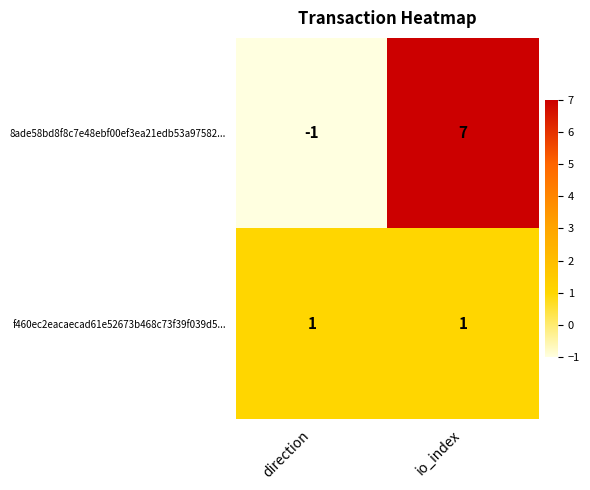

Reading left to right, transcribe all the data shown in this chart.

8ade58bd8f8c7e48ebf00ef3ea21edb53a97582...: direction=-1	io_index=7
f460ec2eacaecad61e52673b468c73f39f039d5...: direction=1	io_index=1